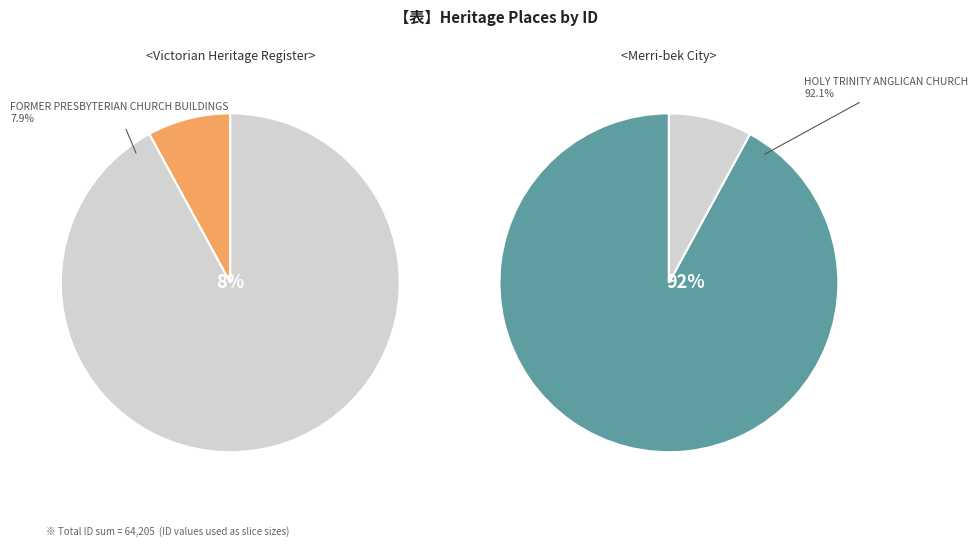

What is the change in value from FORMER PRESBYTERIAN CHURCH BUILDINGS to HOLY TRINITY ANGLICAN CHURCH?

+54009